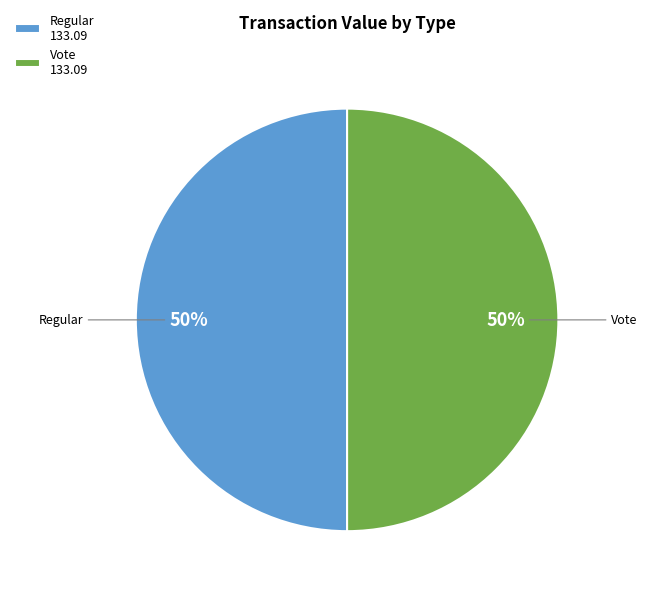

To the nearest percent, what is the combined percentage of Regular and Vote?

100%